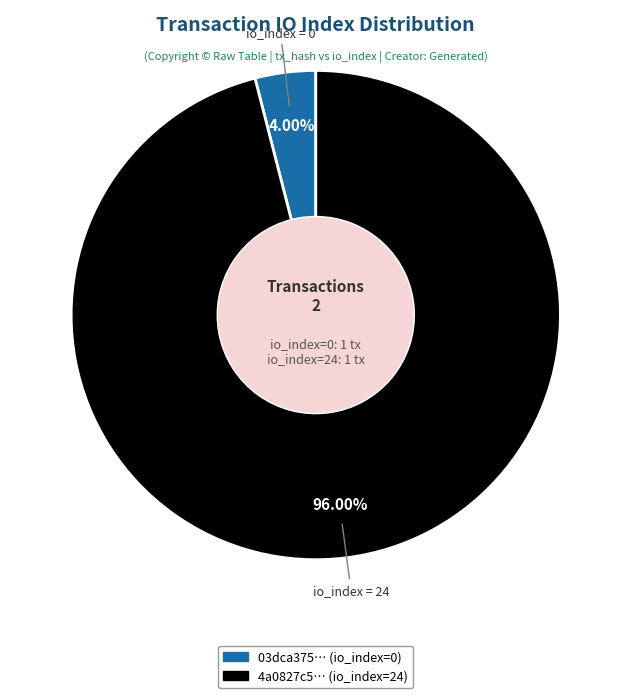

To the nearest percent, what is the average slice percentage?

50%